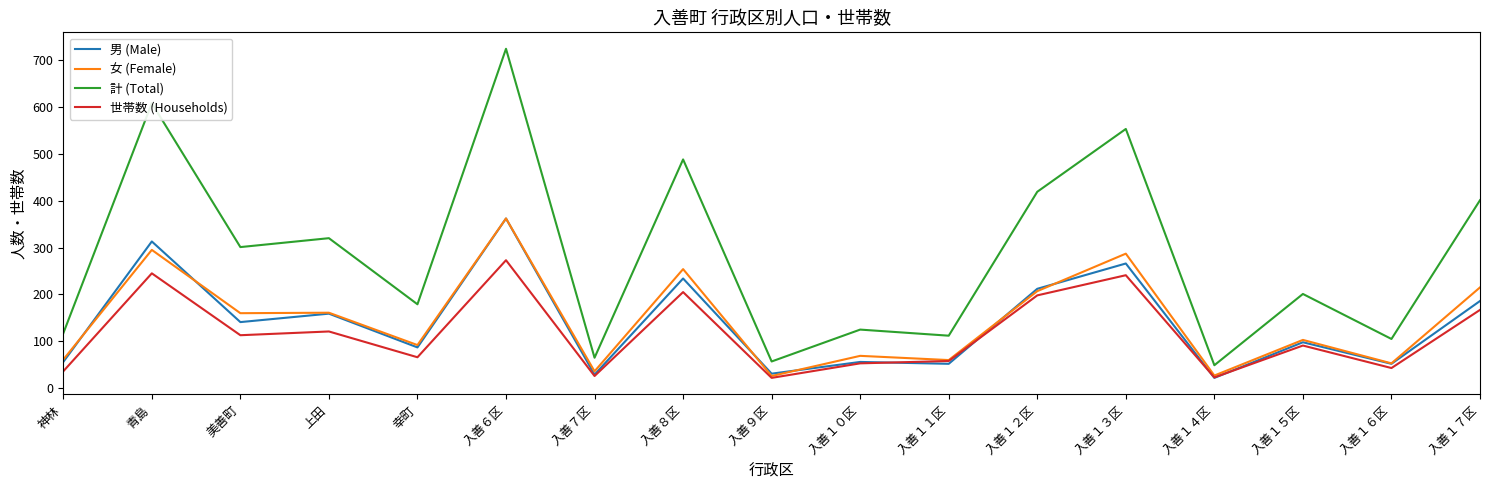

True or false: 計 (Total) and 世帯数 (Households) intersect in this chart.

False